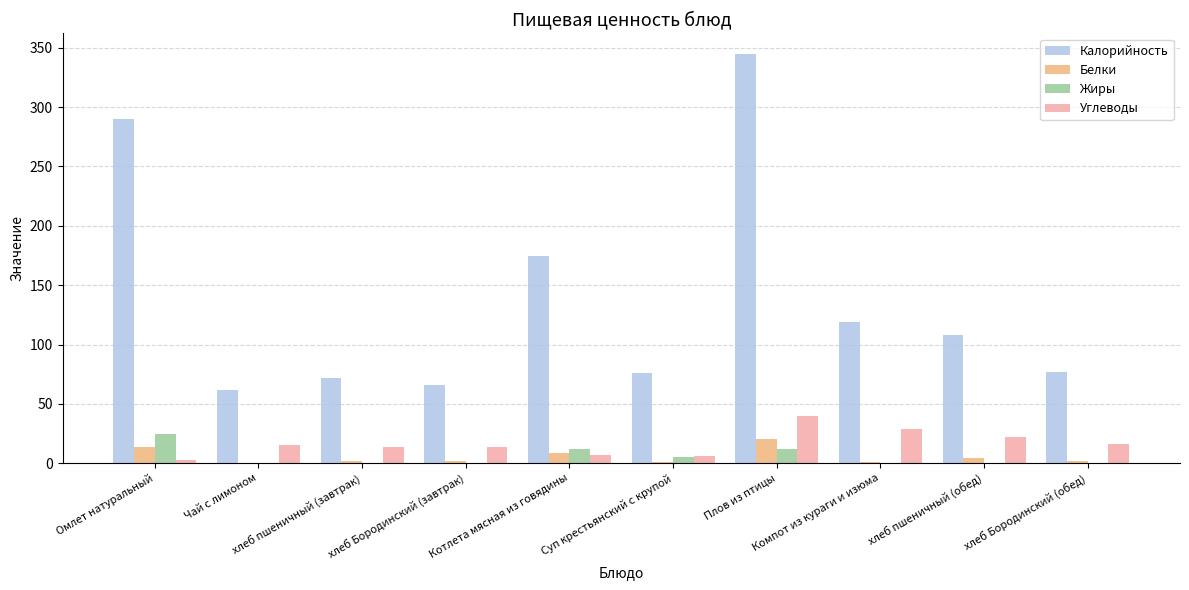

Is the value of Калорийность at хлеб пшеничный (завтрак) greater than the value of Жиры at хлеб пшеничный (обед)?

Yes